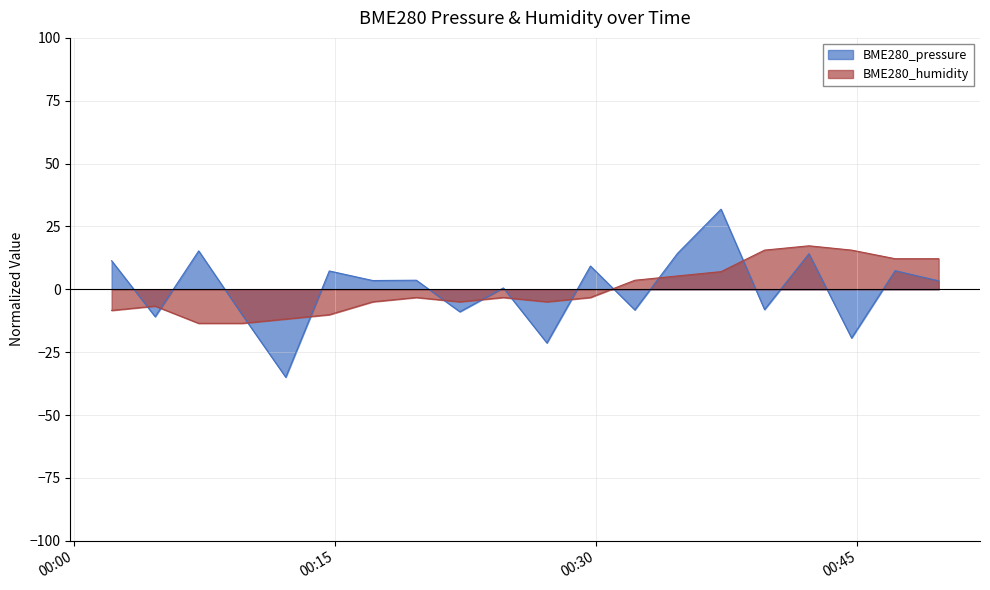

How many lines are shown in the chart?

2